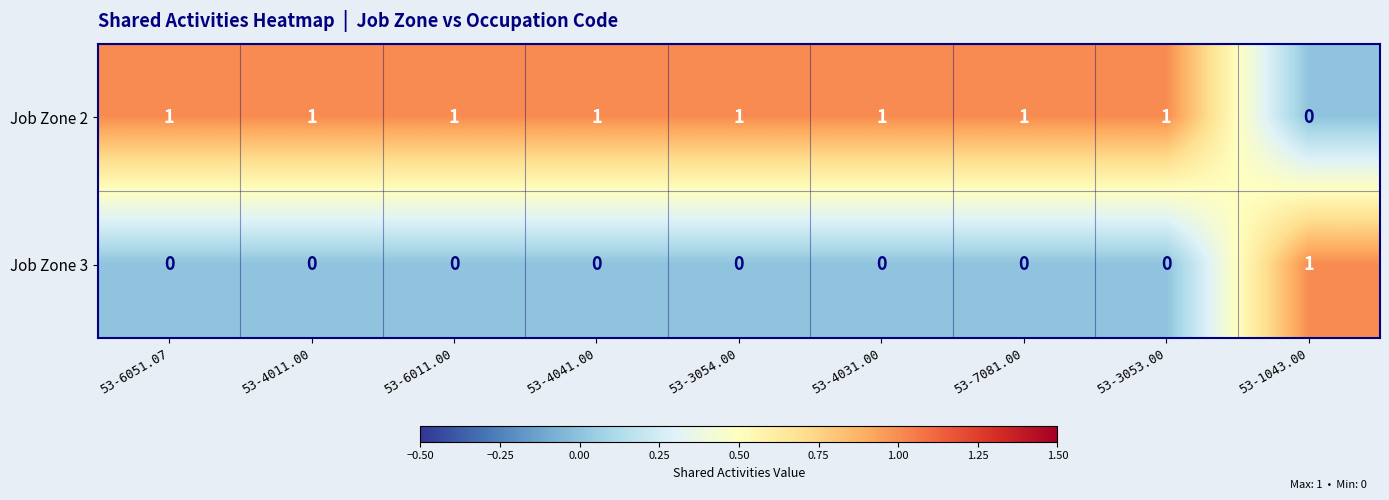

At 53-7081.00, list the series in order from smallest to largest.

Job Zone 3, Job Zone 2